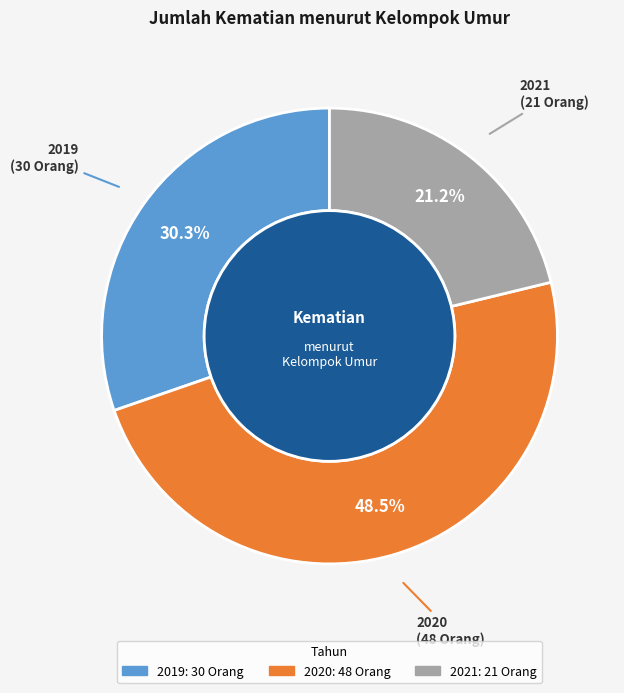

What percentage do 2021 and 2020 together represent?

69.7%